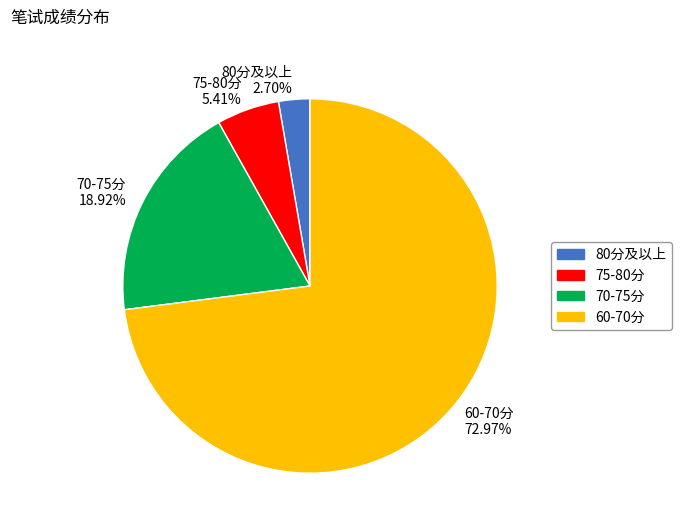

What is the largest slice in the pie chart?

60-70分 72.97%